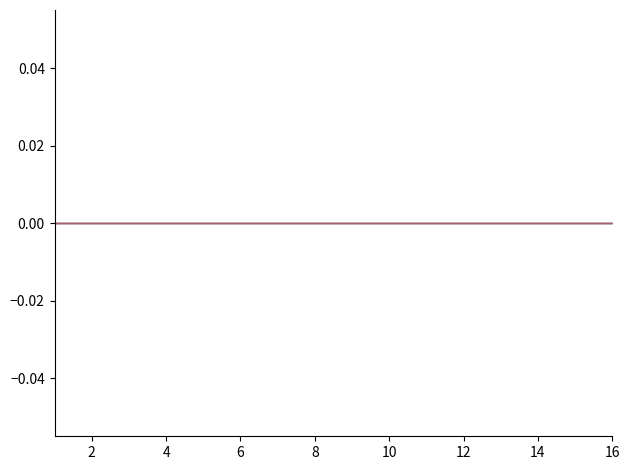

Which category has the highest value in the col_14 series?

1